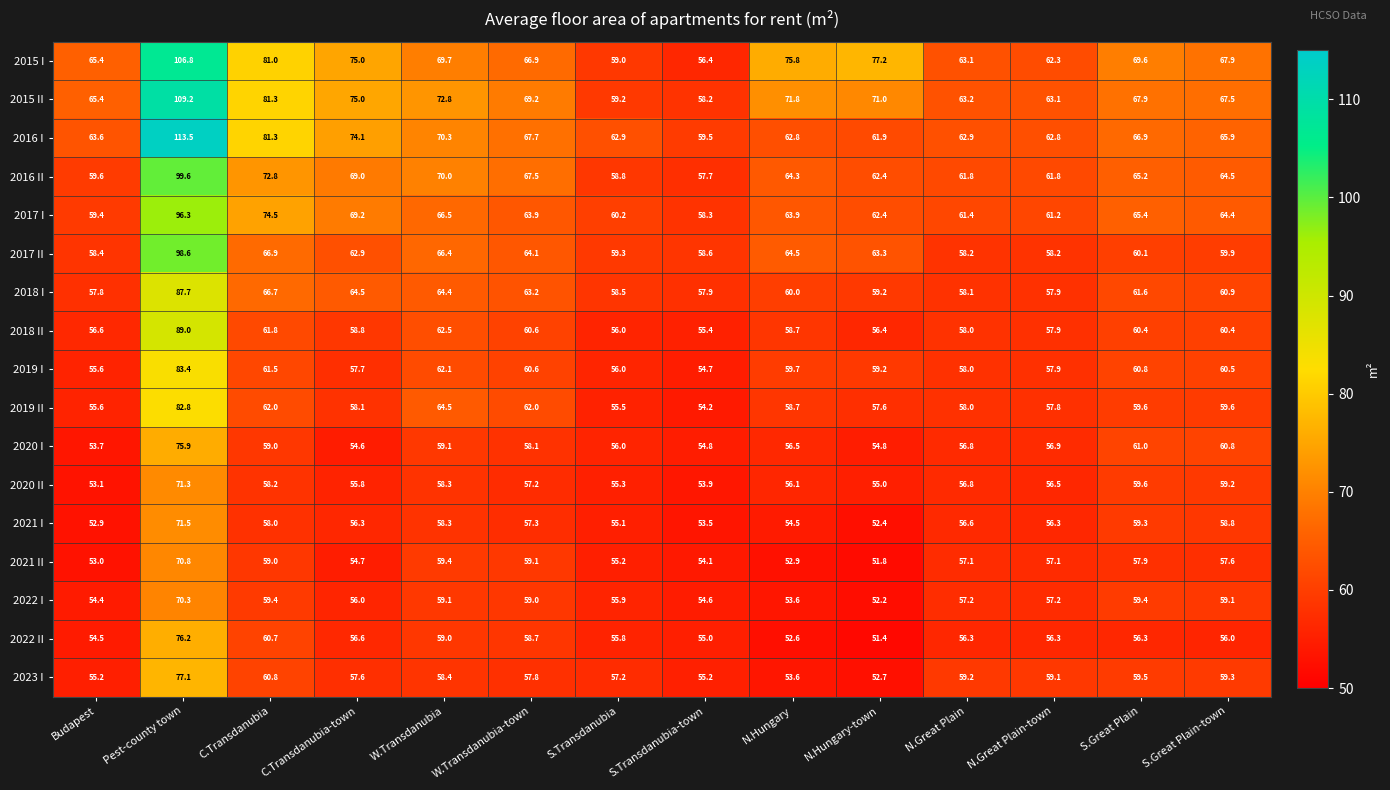

Is it true that 2018 I equals 61.6 at S.Great Plain?

True